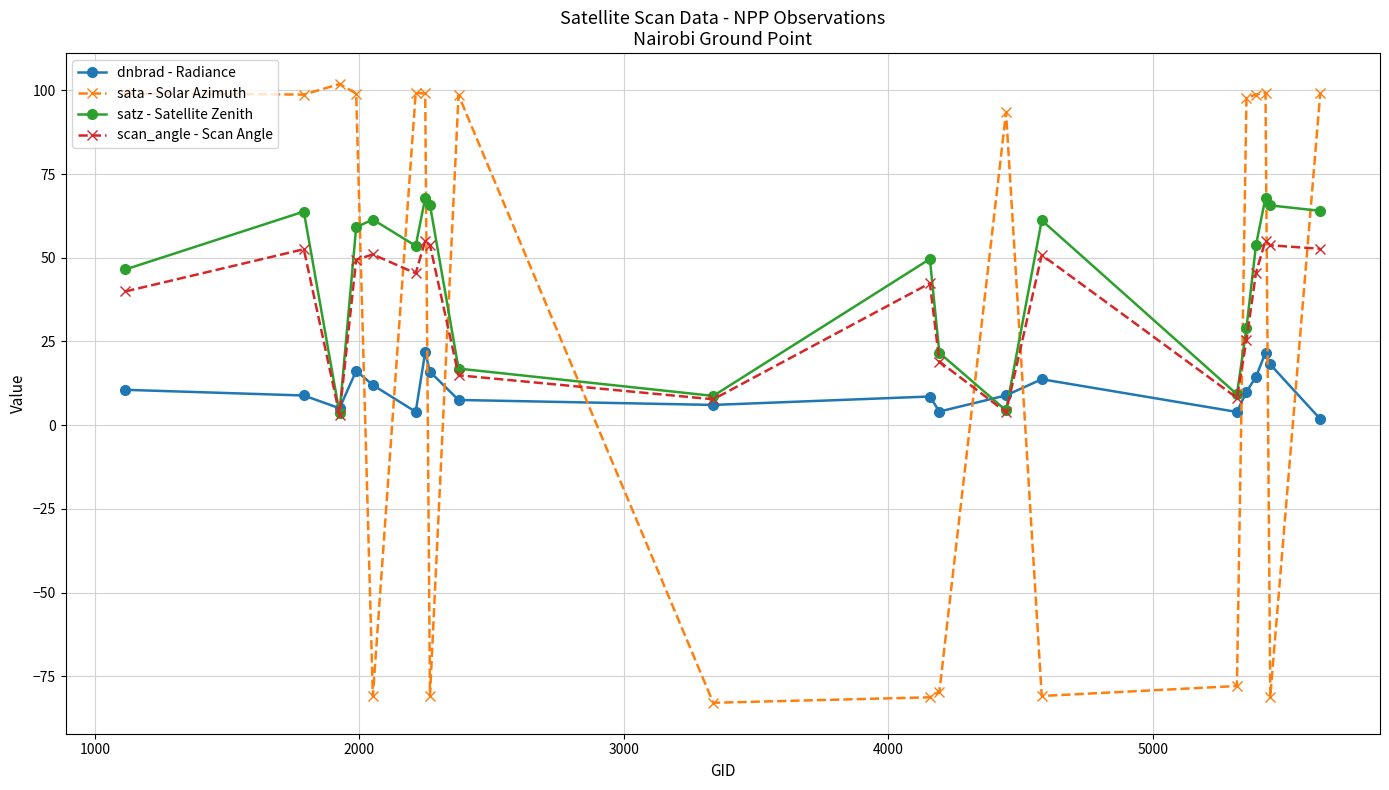

Does the chart have visible grid lines?

Yes